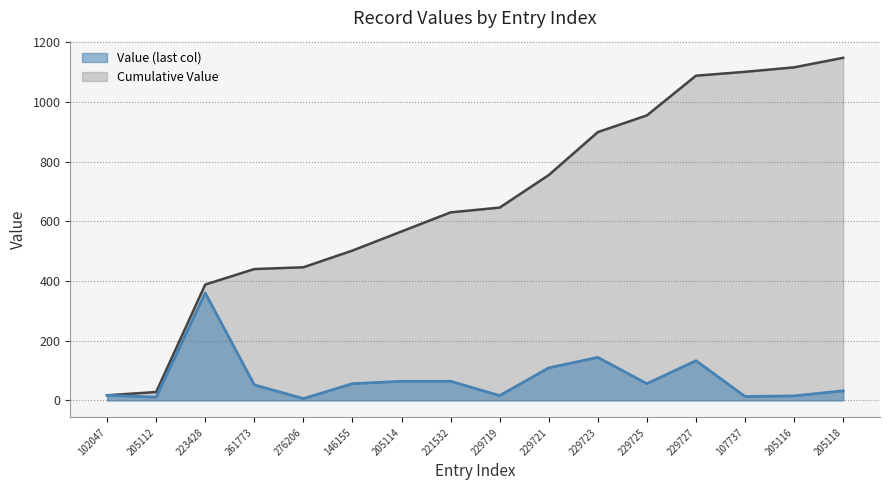

What is the difference between the maximum and minimum values?

354